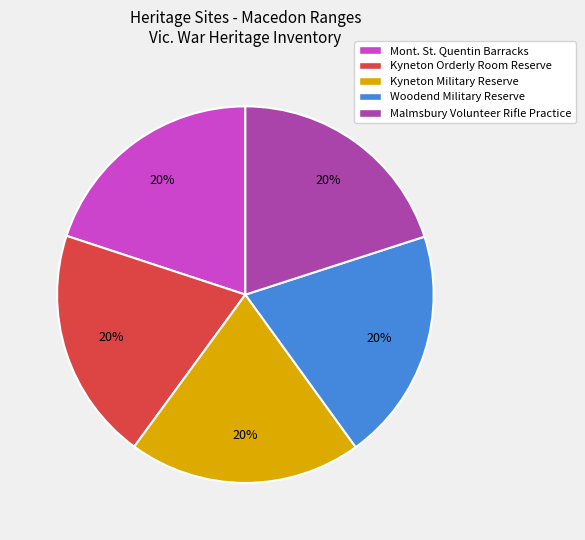

Does Kyneton Orderly Room Reserve represent more than half of the total?

No